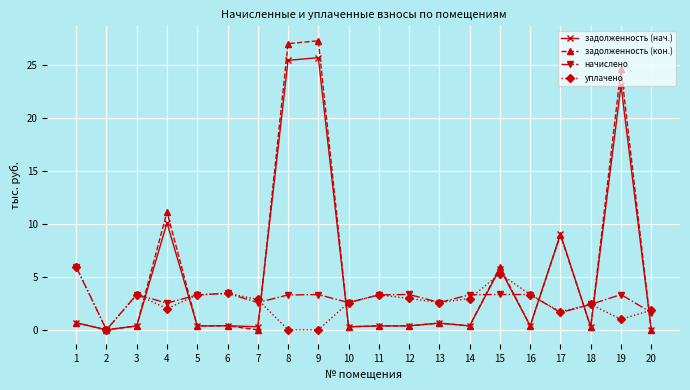

Between 9 and 17, which series saw the biggest shift?

задолженность (кон.)